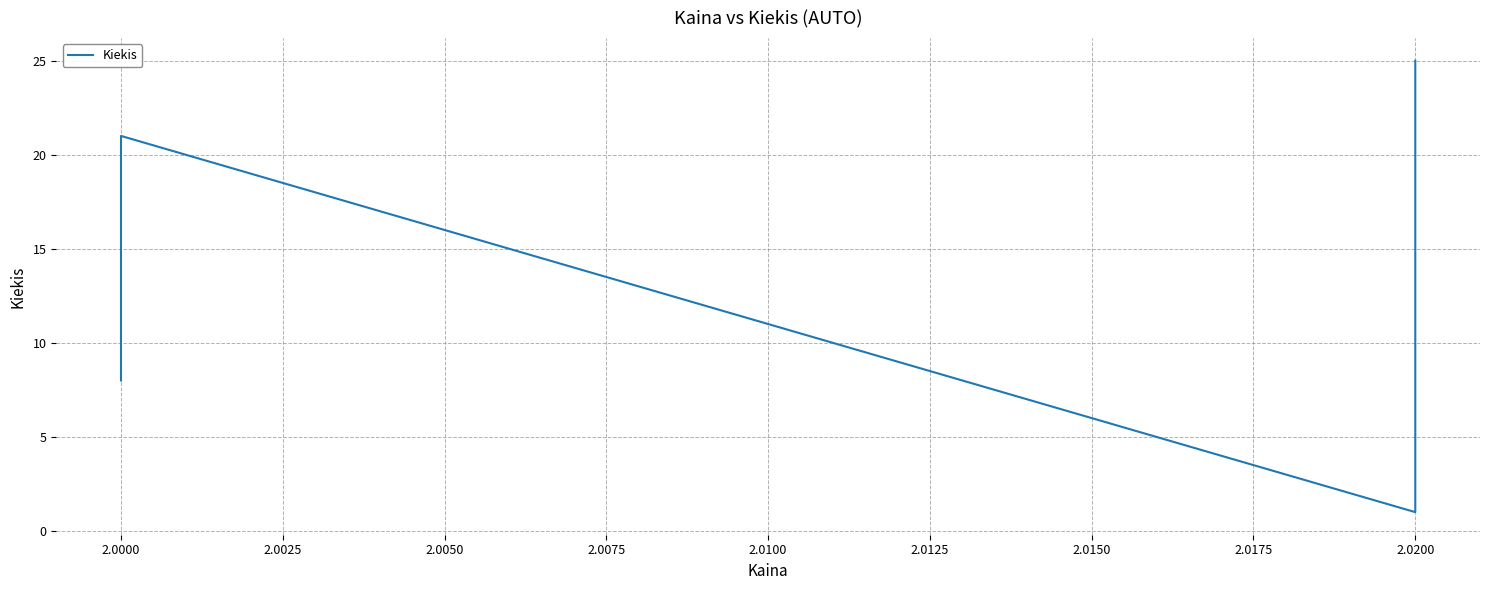

What is the value of the 5th point from the left?

25